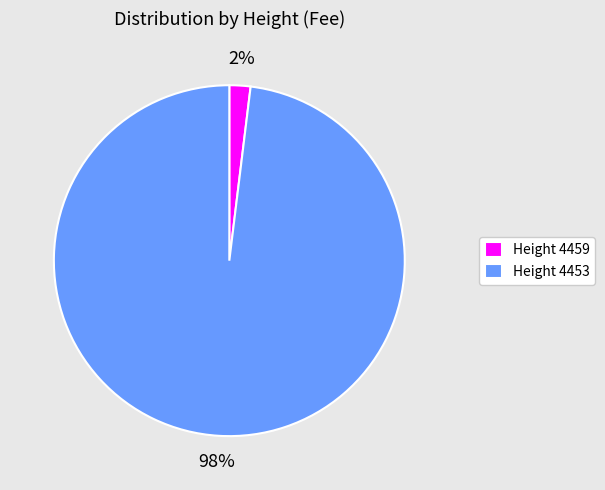

What is the majority slice?

Height 4453